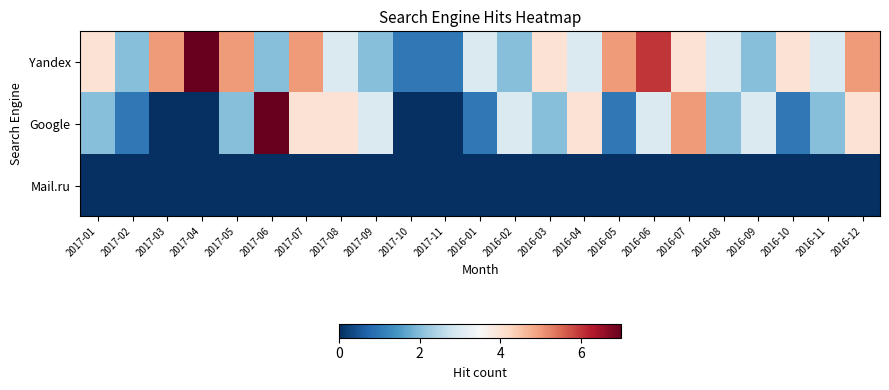

Which series has the largest total across all categories?

Yandex